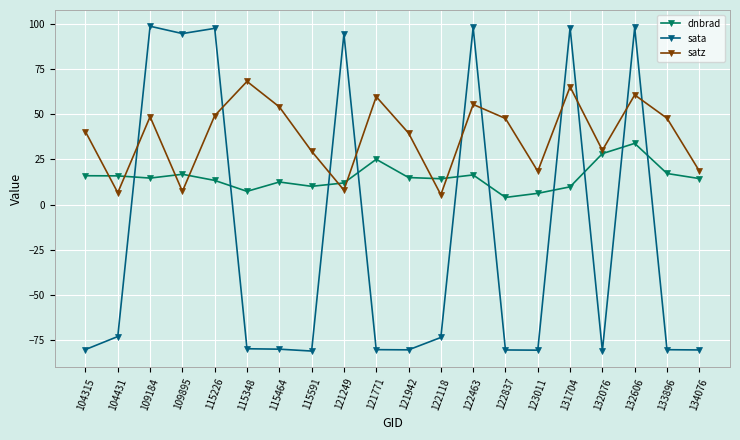

How many interior local valleys does the satz series have?

6